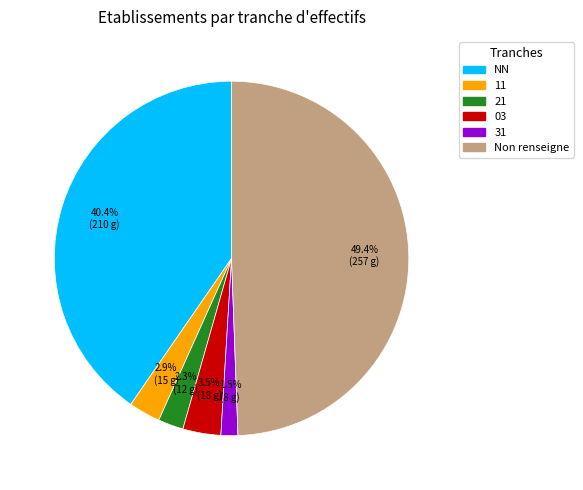

How many segments does this pie chart have?

6